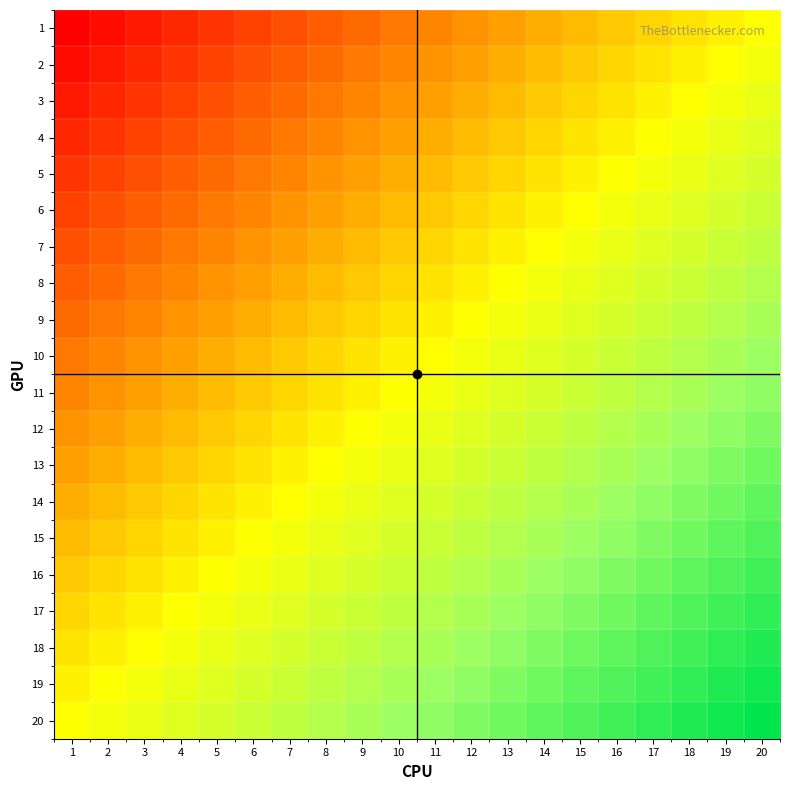

Between 4 and 18, which series saw the biggest shift?

3